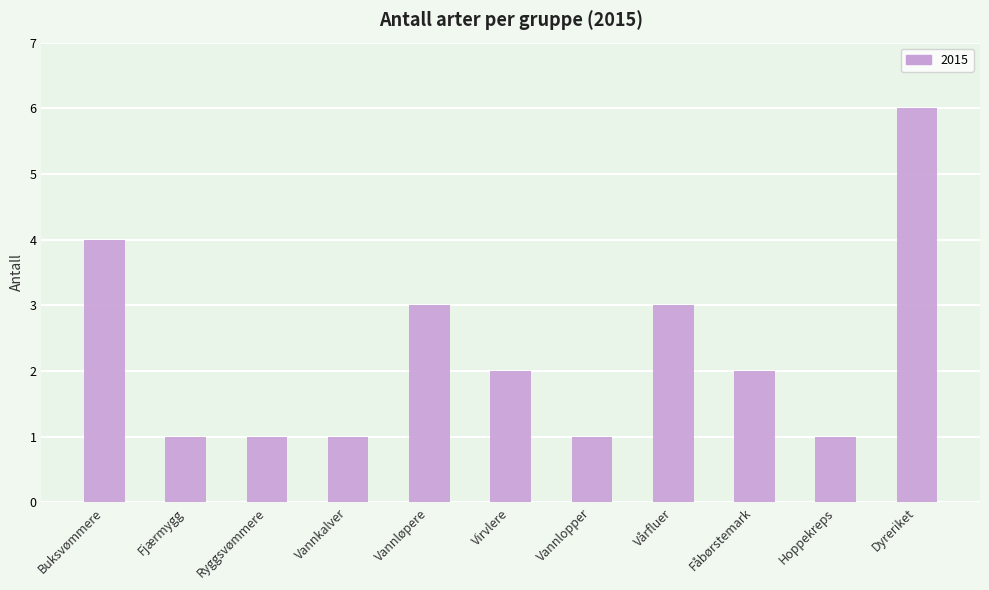

How many bars are there in total?

11